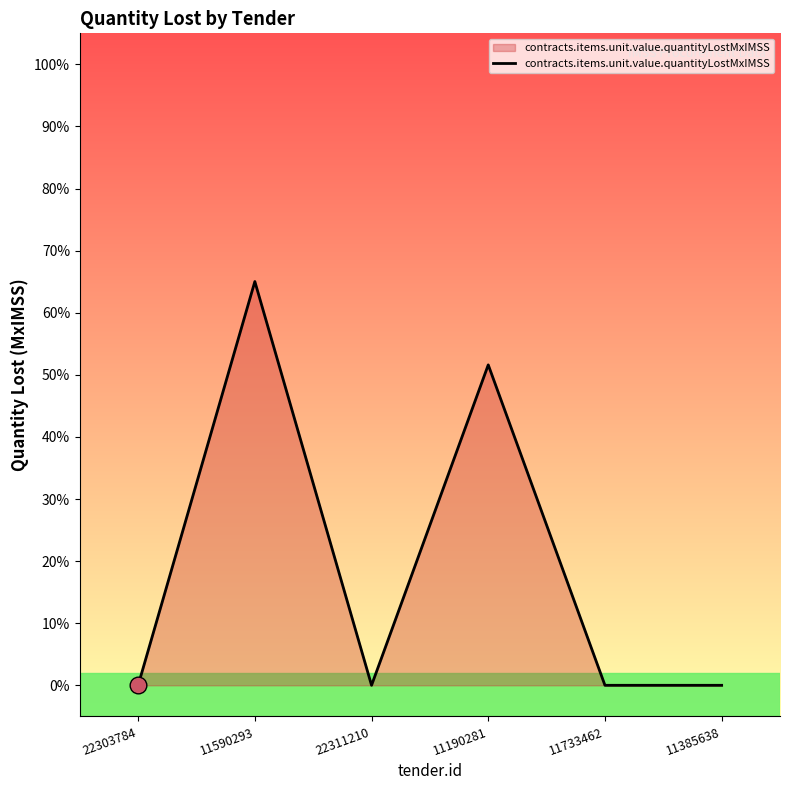

Is this an area chart (filled region under the line)?

Yes